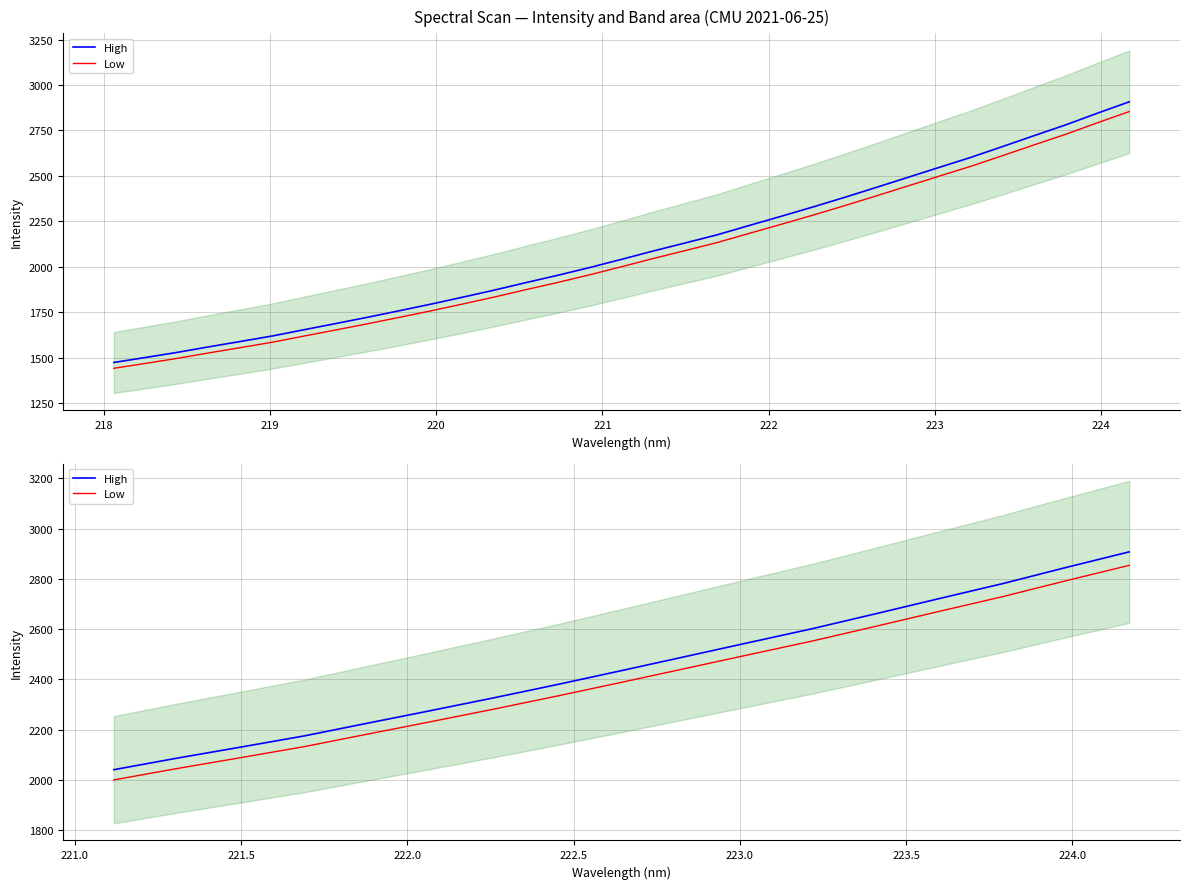

The value of High at 221 is 512.0. True or false?

False